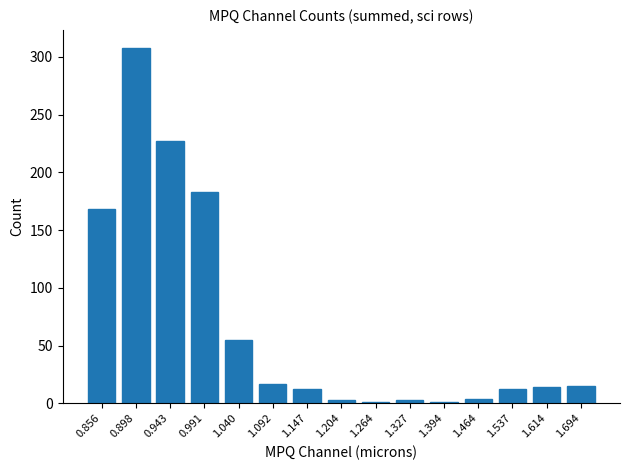

The value at 0.943 is 227. True or false?

True